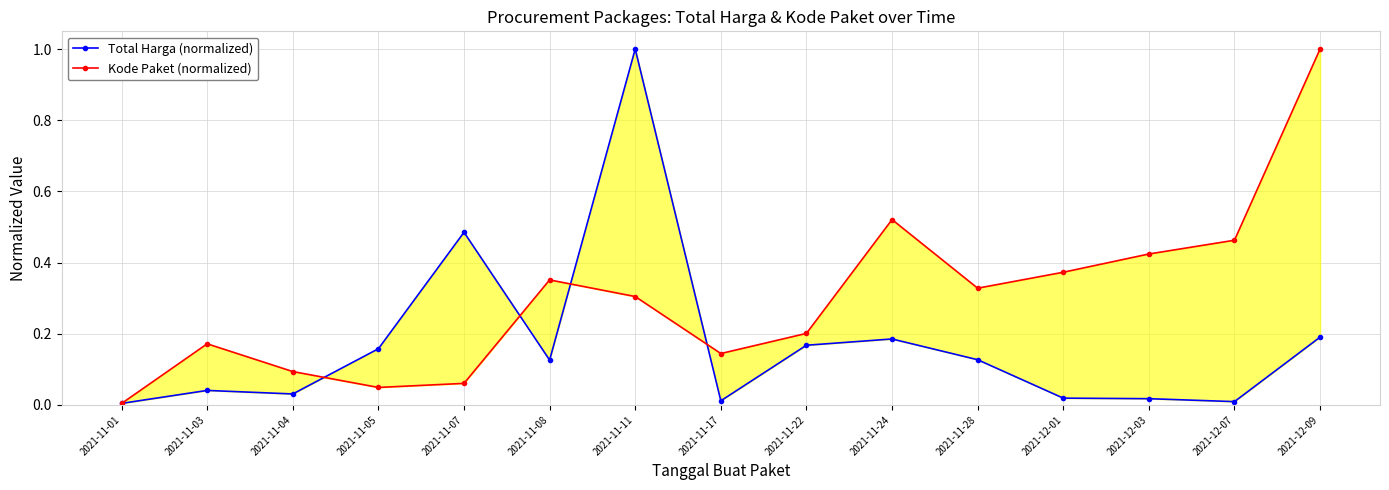

What is the difference between the second highest and second lowest values in the Total Harga (normalized) series?

0.5